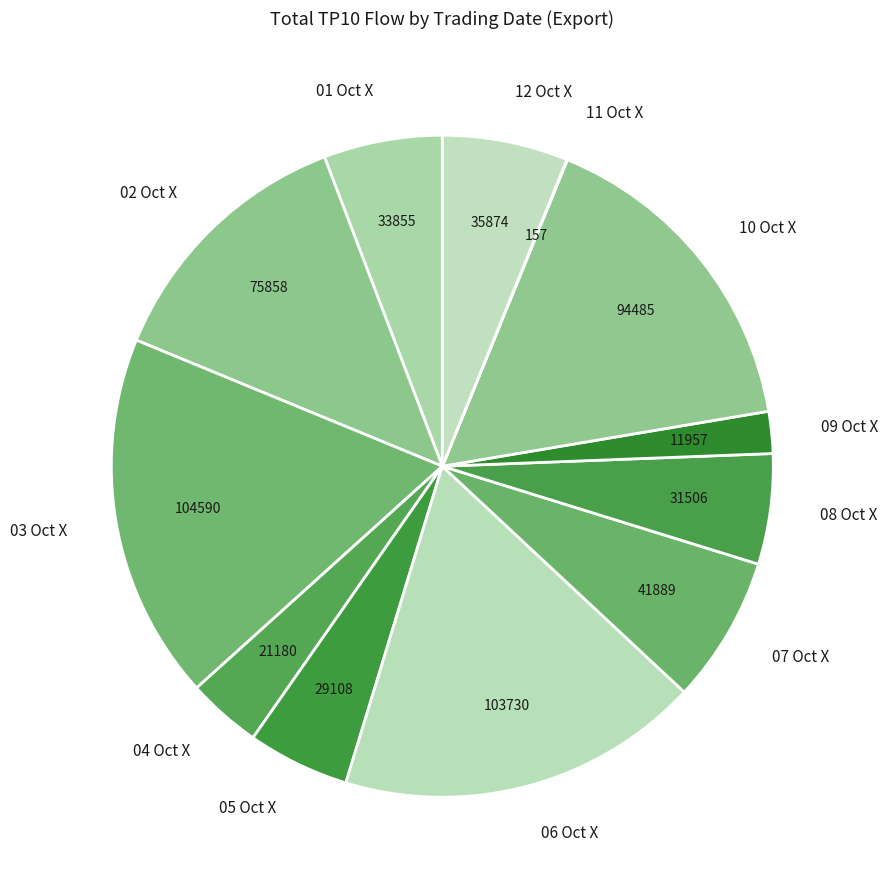

Is there a majority slice in this chart?

No